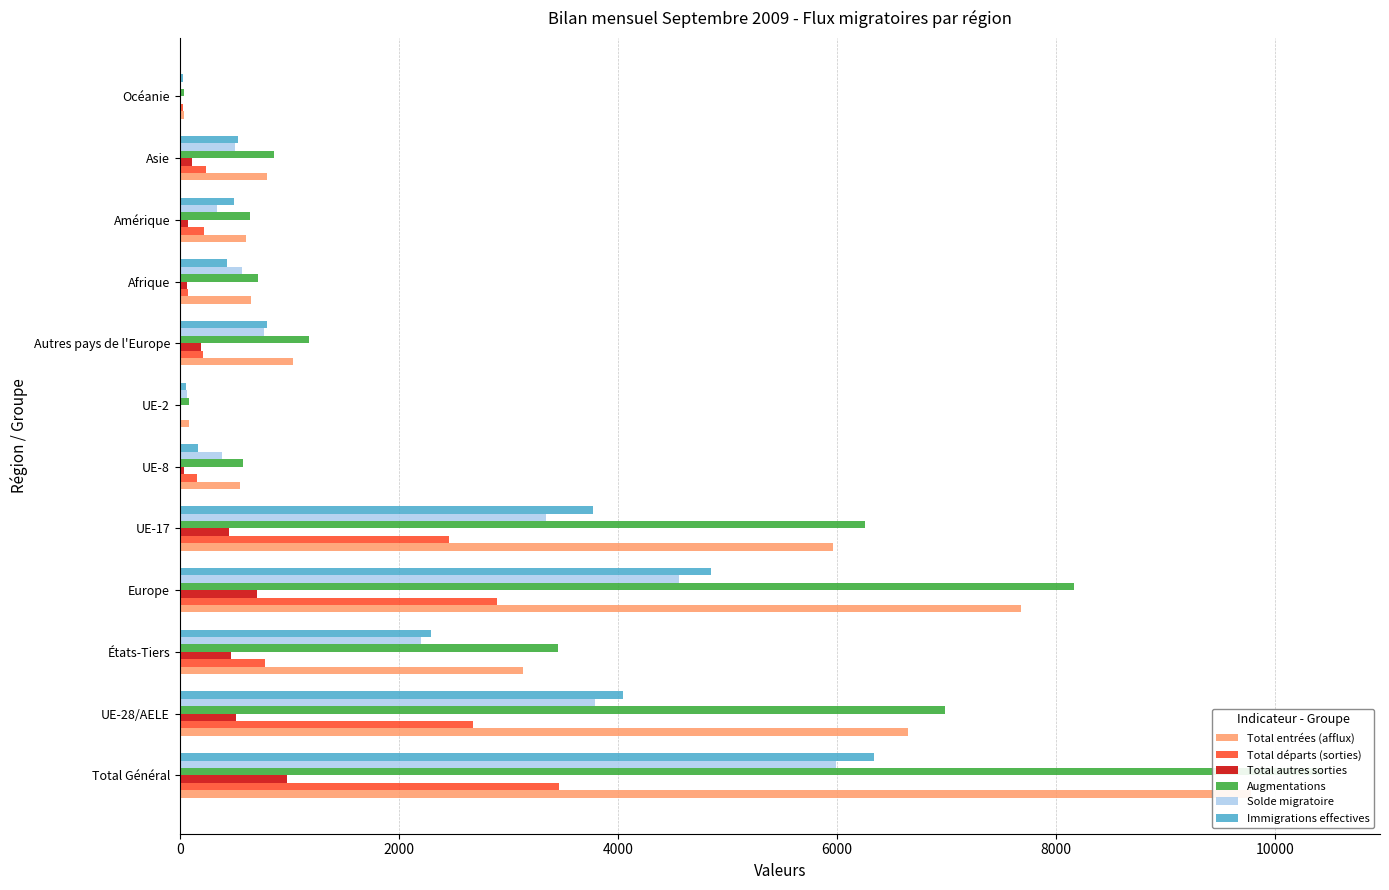

Which series changed the most between Autres pays de l'Europe and Asie?

Augmentations